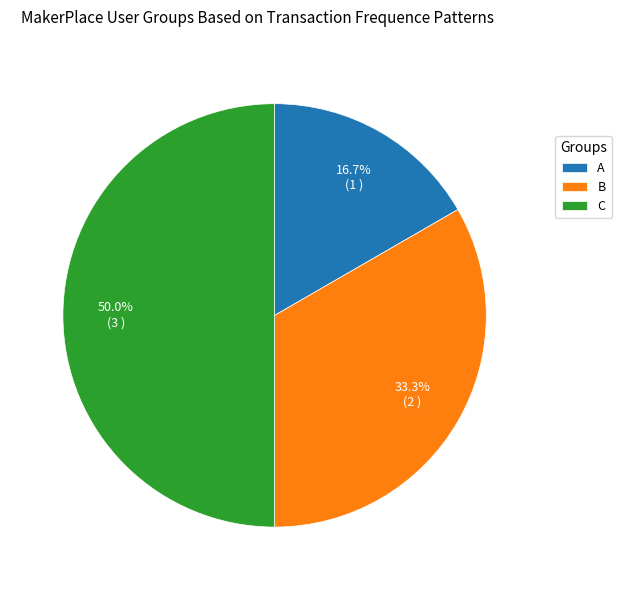

To the nearest percent, what portion does C represent?

50%